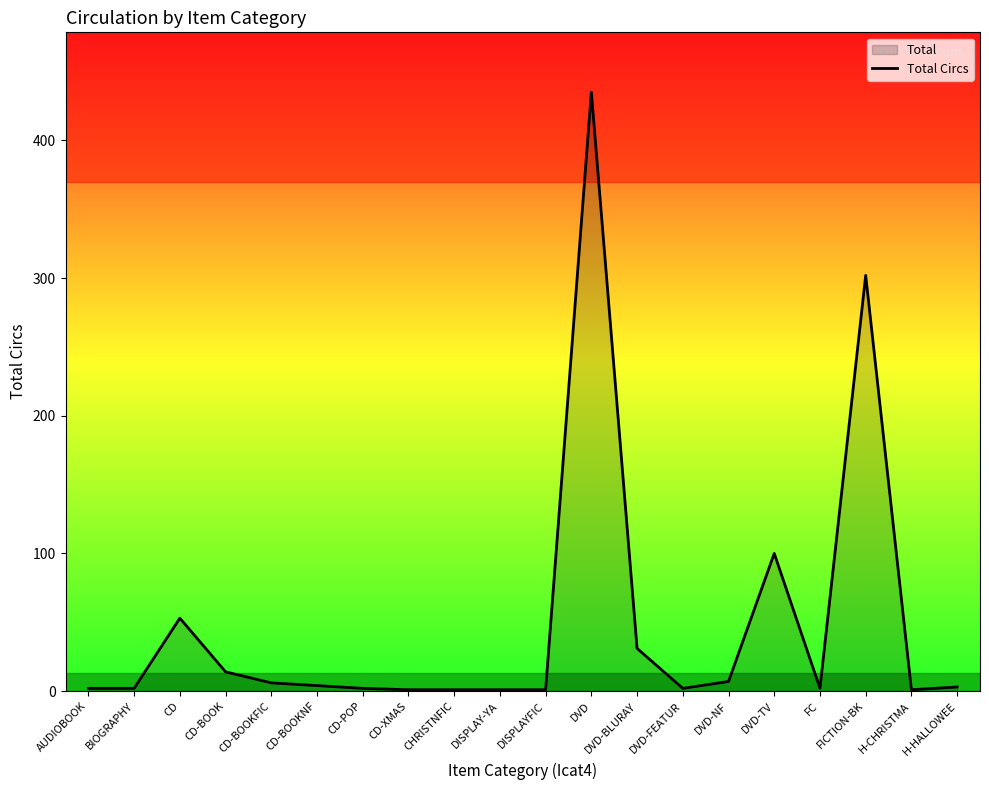

What position from the right is H-CHRISTMA?

2